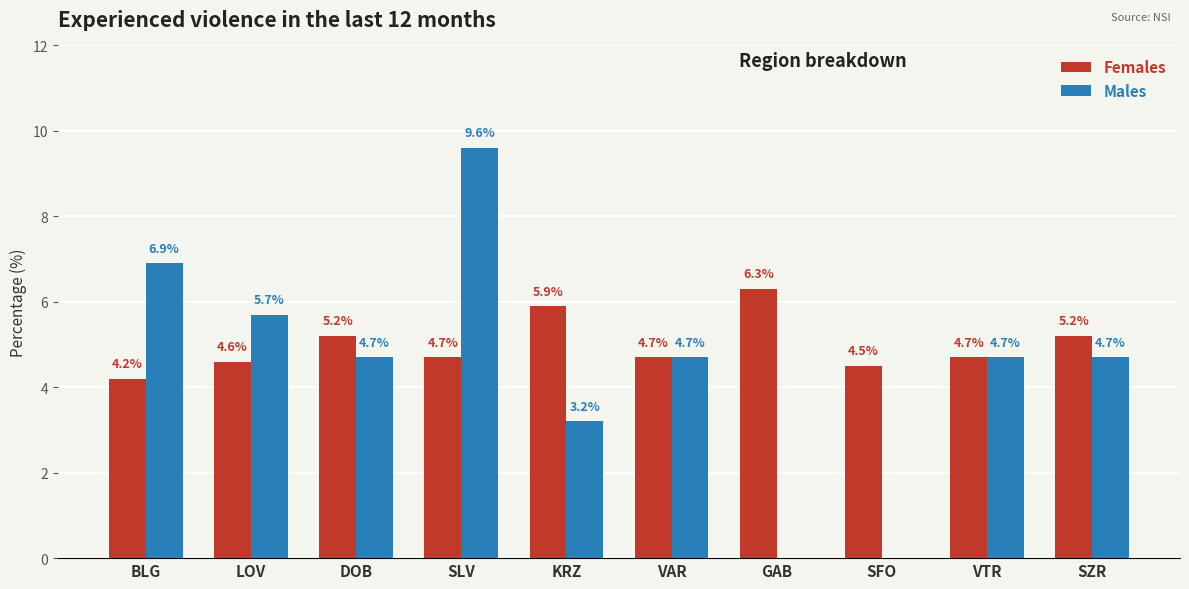

Are the bars grouped side by side (vs. stacked)?

Yes